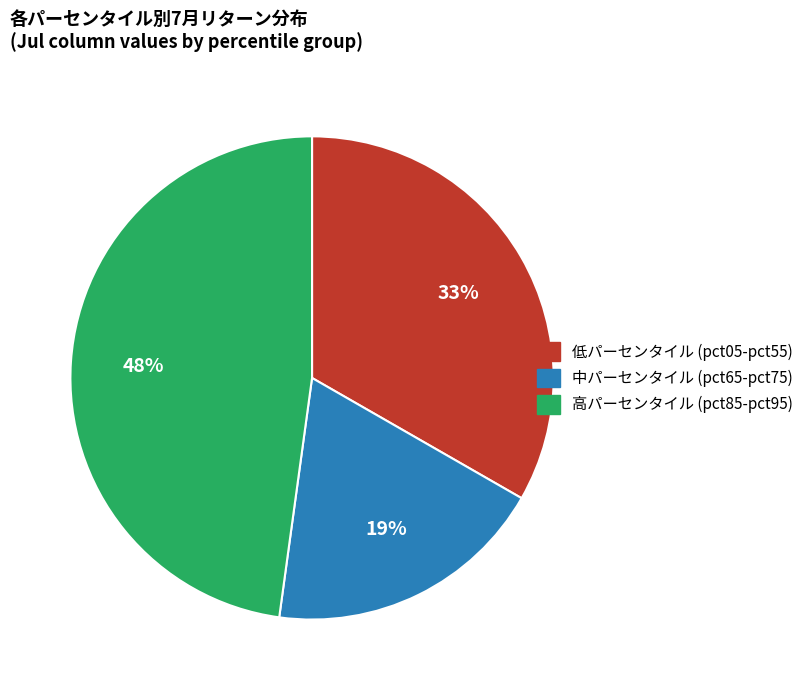

To the nearest percent, what is the difference between the largest and smallest slice percentages?

29%